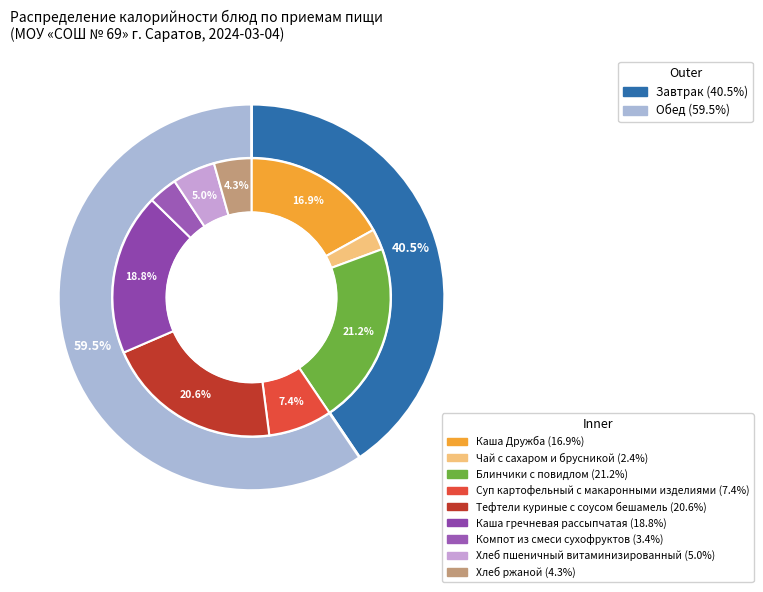

To the nearest percent, what portion does Компот из смеси сухофруктов represent?

3%